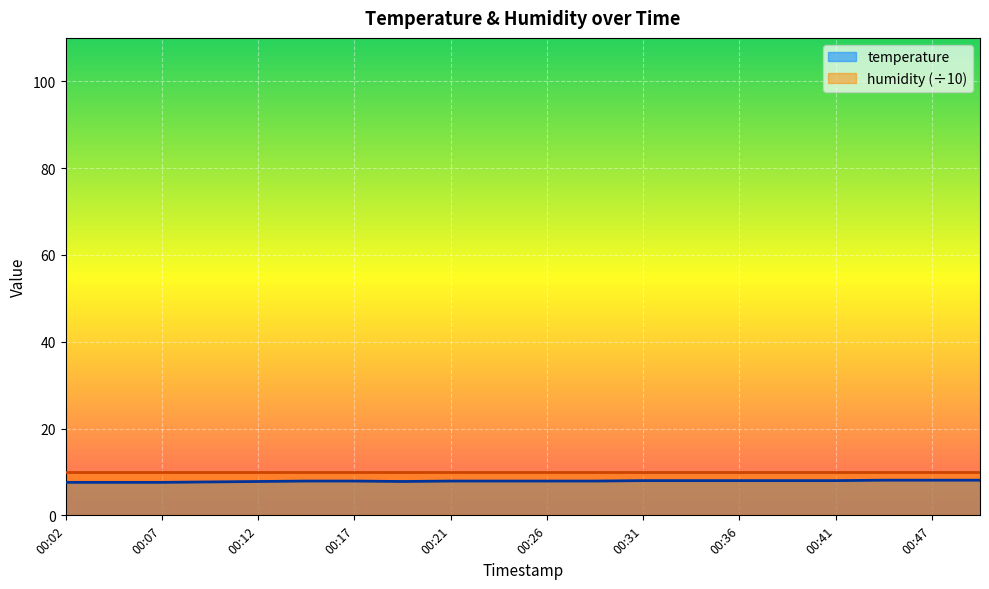

Rank the categories by value from lowest to highest.

00:02, 00:04, 00:07, 00:09, 00:12, 00:19, 00:14, 00:17, 00:21, 00:24, 00:26, 00:29, 00:31, 00:34, 00:36, 00:39, 00:41, 00:44, 00:47, 00:49